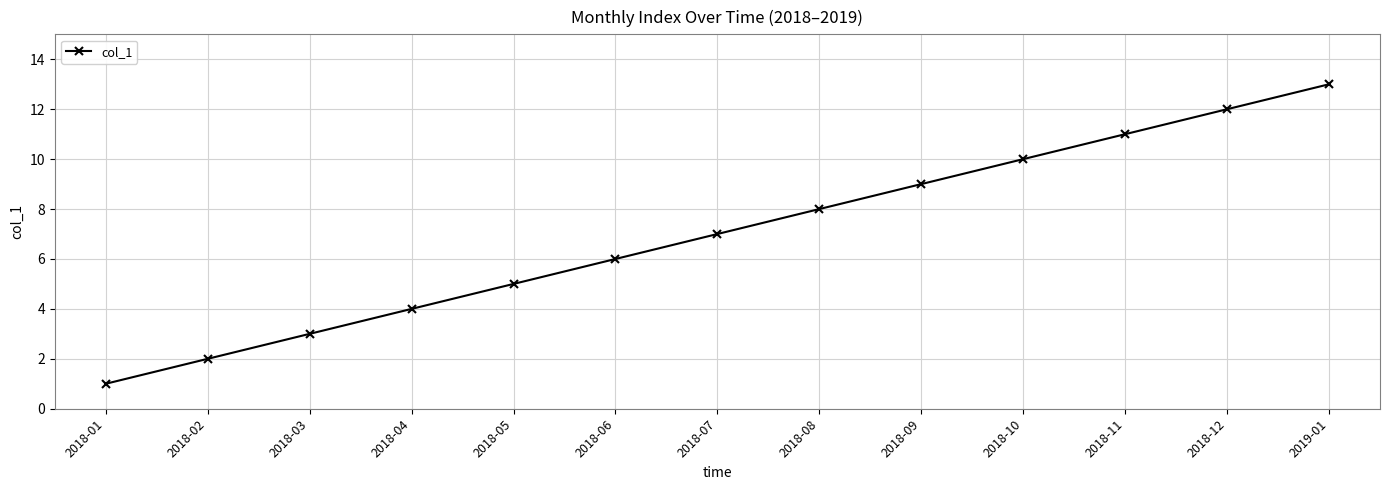

Between 2018-05 and 2018-09, which is larger?

2018-09